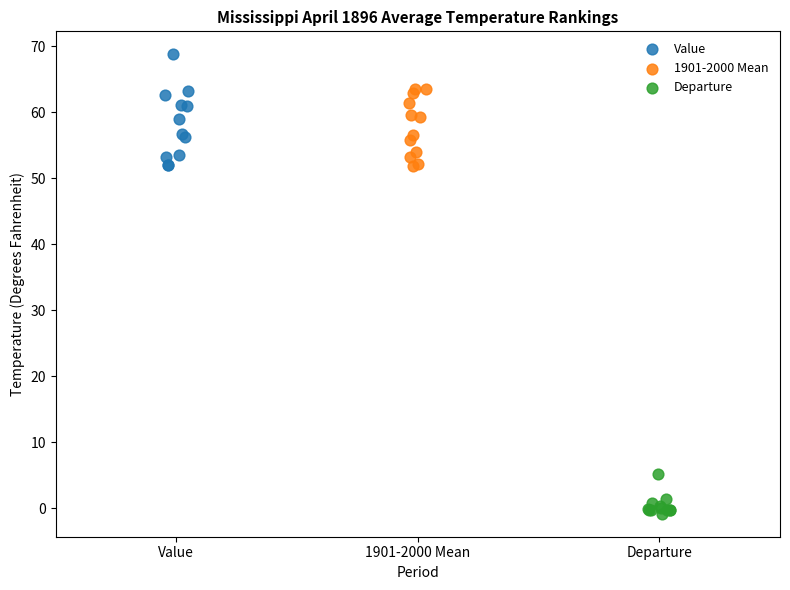

Which series reaches the maximum Y coordinate?

Value